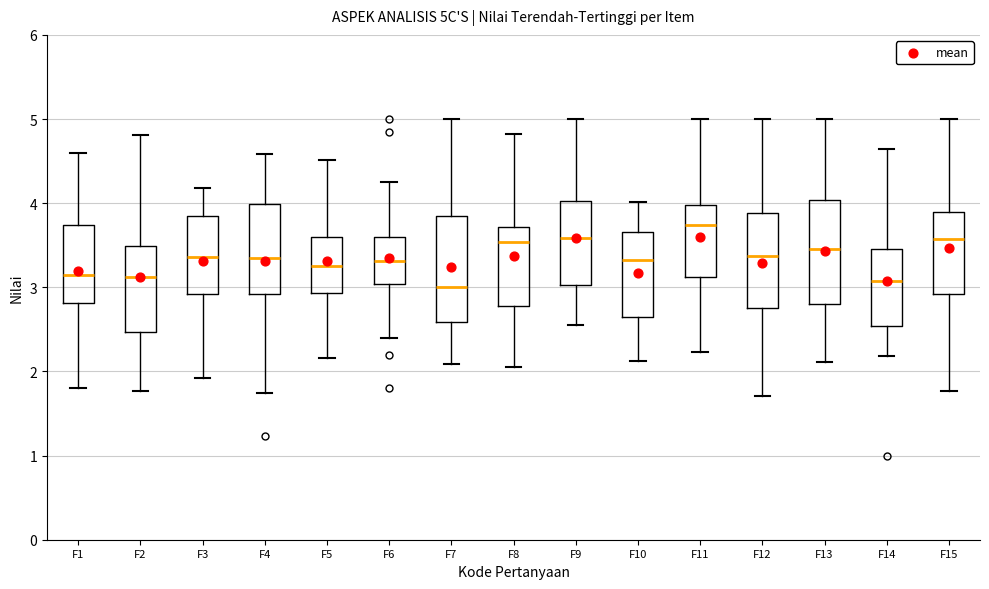

Which box has the highest median line?

F11